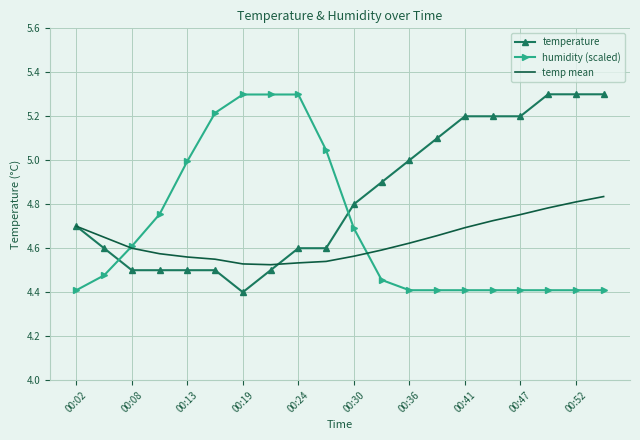

How many times do temperature and humidity (scaled) cross each other?

2